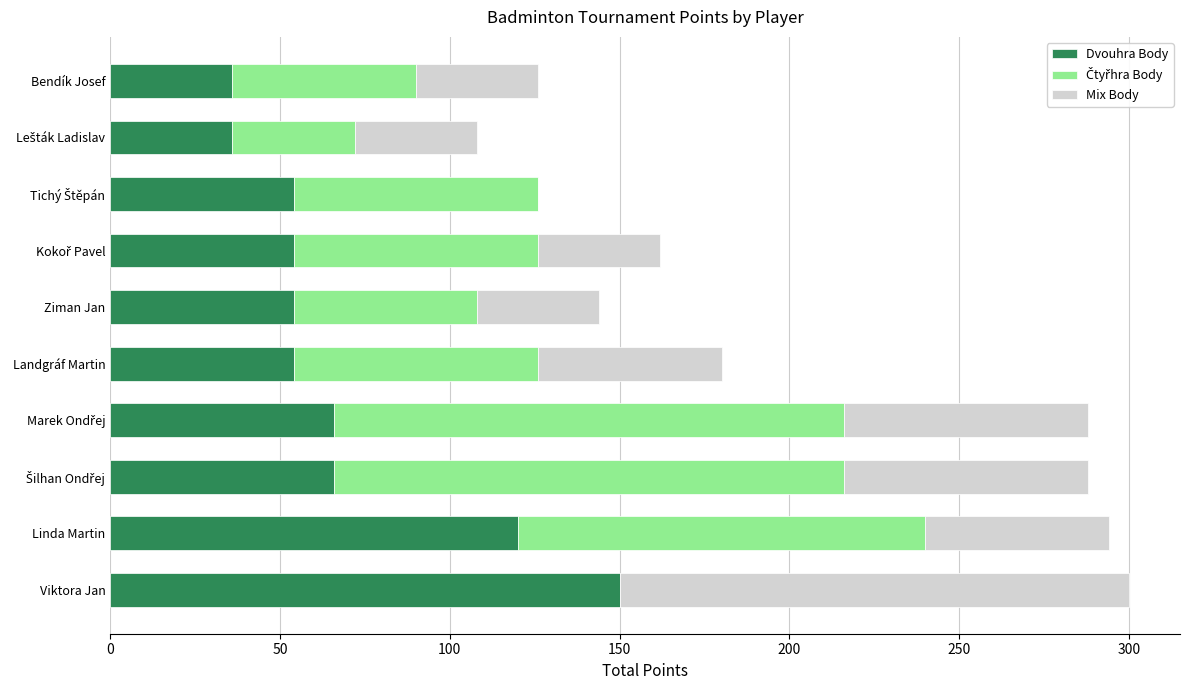

What is the total value across all series at Landgráf Martin?

180